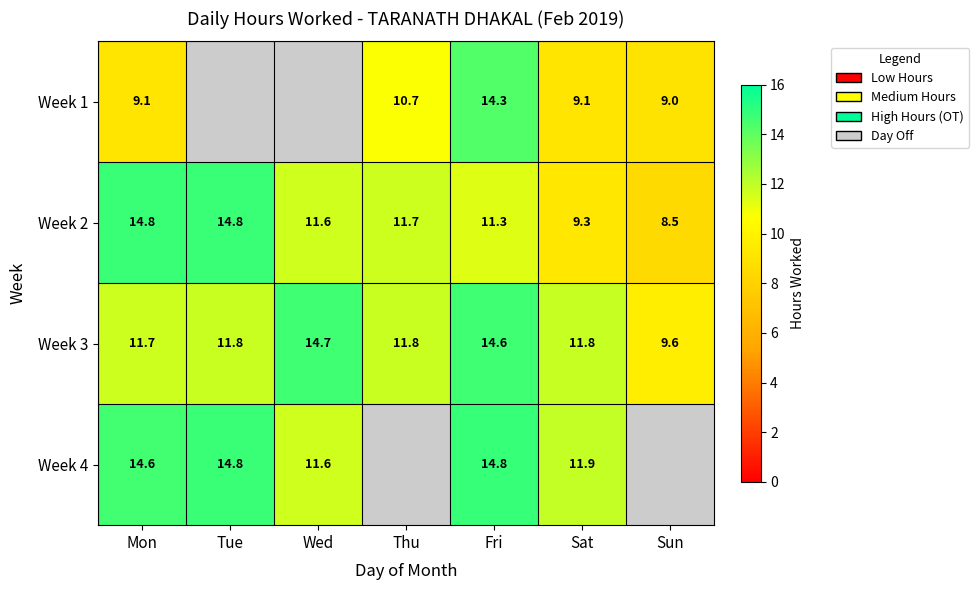

What is the smallest value displayed?

8.5